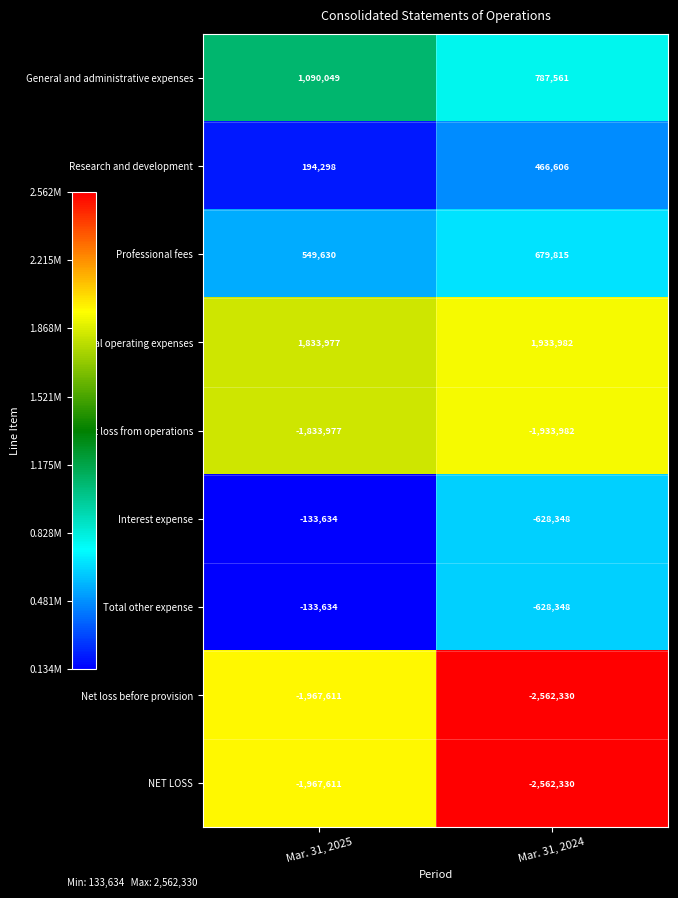

At which label does NET LOSS reach its minimum?

Mar. 31, 2024